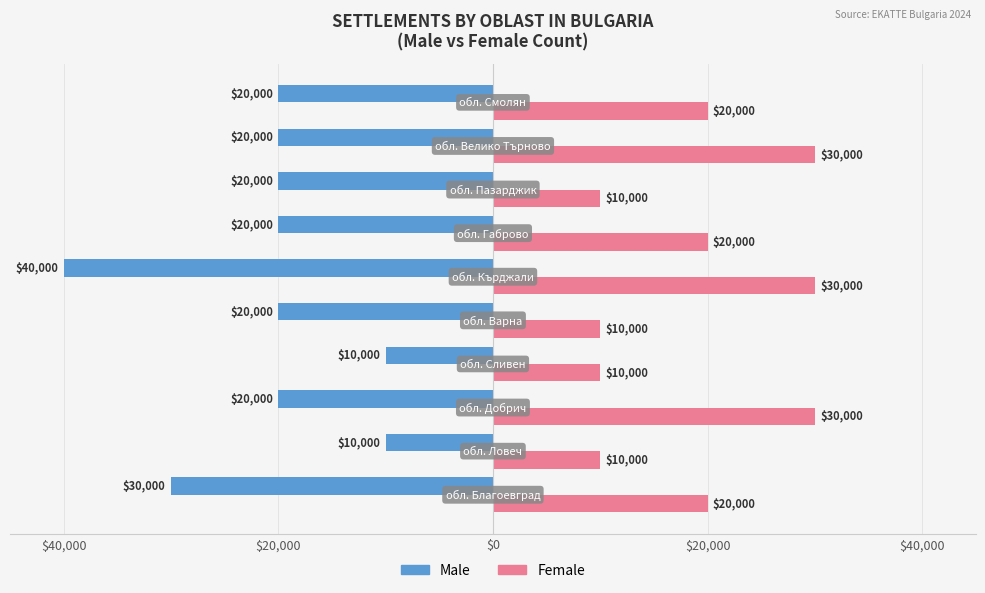

What are all the series names shown in the legend?

Male, Female